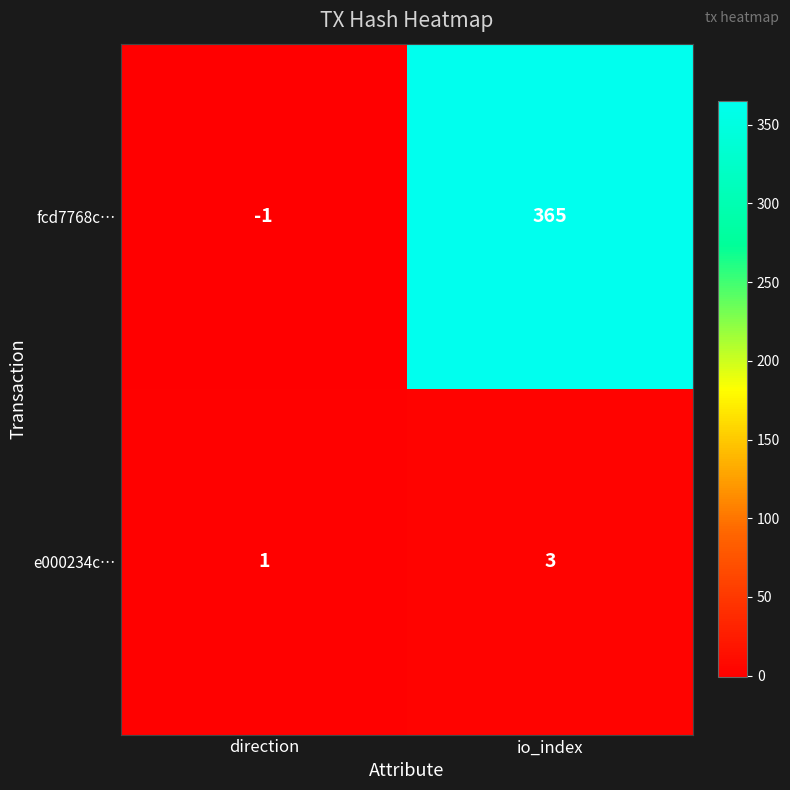

What is the greatest value displayed?

365